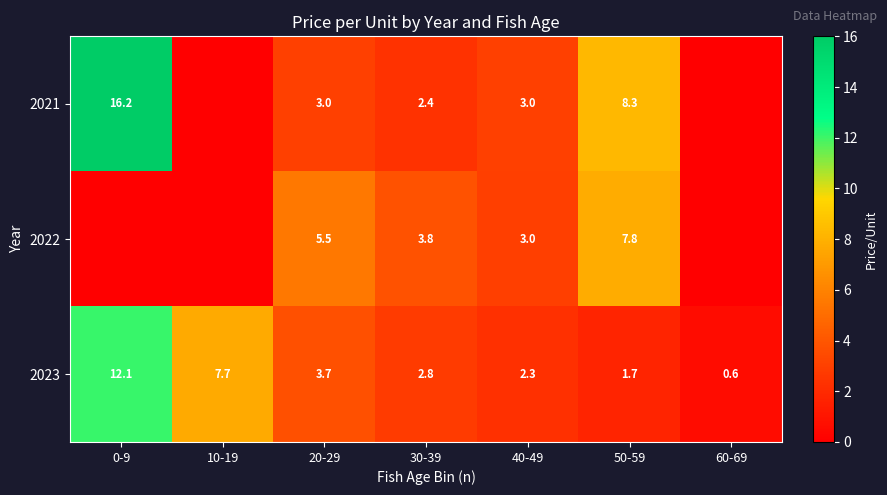

Is the value of 2022 at 50-59 greater than the value of 2023 at 20-29?

Yes